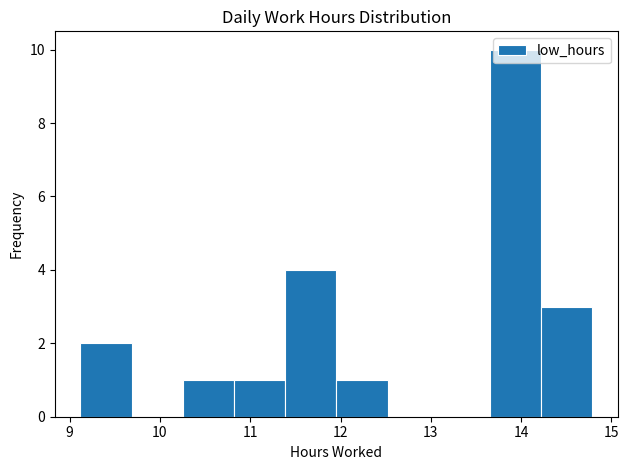

Reading left to right, transcribe this chart: for each bar, give the range it covers on the x-axis and its height. Neither the bar edges nor the heights are printed on the chart, so give them approximately, as read against the axes.

9.1 to 9.7: 2
9.7 to 10.3: 0
10.3 to 10.8: 1
10.8 to 11.4: 1
11.4 to 12.0: 4
12.0 to 12.5: 1
12.5 to 13.1: 0
13.1 to 13.7: 0
13.7 to 14.2: 10
14.2 to 14.8: 3